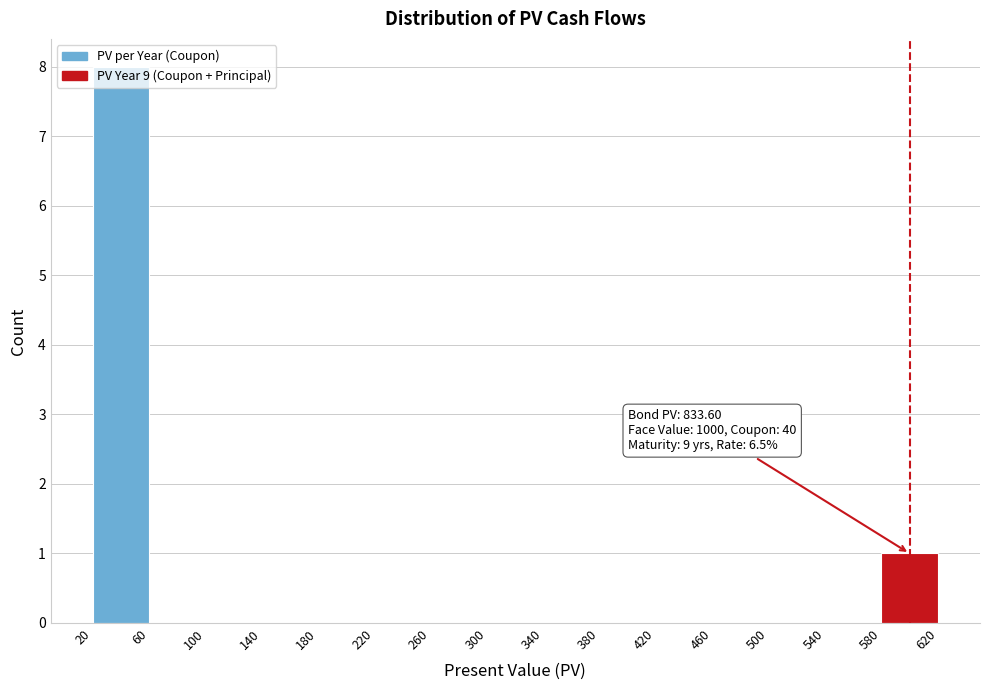

Which range on the x-axis has the tallest bar?

20 to 60